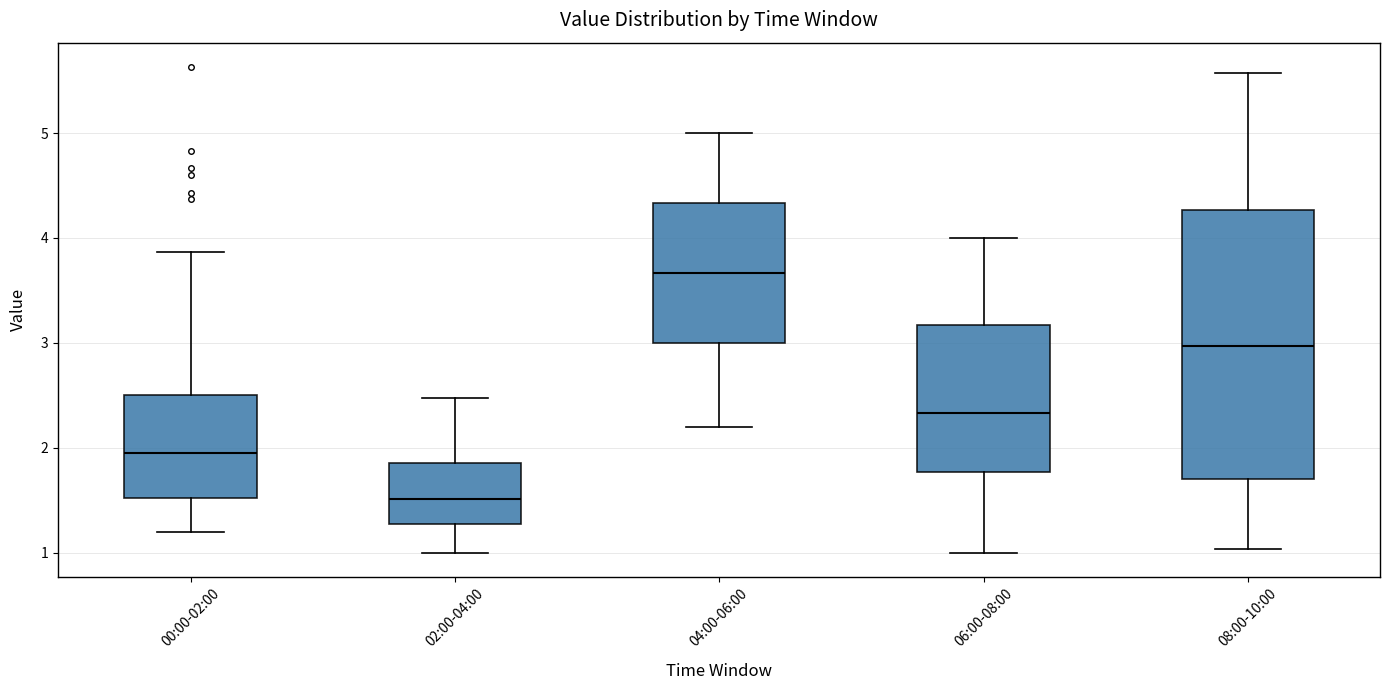

Reading left to right, transcribe this box plot: for each box, give where its median line is, the range the box spans, and where its two whiskers end, as read against the y-axis. The values are not printed on the chart, so give them approximately, as read against the axis.

00:00-02:00: median 2.0, box 1.5 to 2.5, whiskers 1.2 to 3.9
02:00-04:00: median 1.5, box 1.3 to 1.9, whiskers 1.0 to 2.5
04:00-06:00: median 3.7, box 3.0 to 4.3, whiskers 2.2 to 5.0
06:00-08:00: median 2.3, box 1.8 to 3.2, whiskers 1.0 to 4.0
08:00-10:00: median 3.0, box 1.7 to 4.3, whiskers 1.0 to 5.6